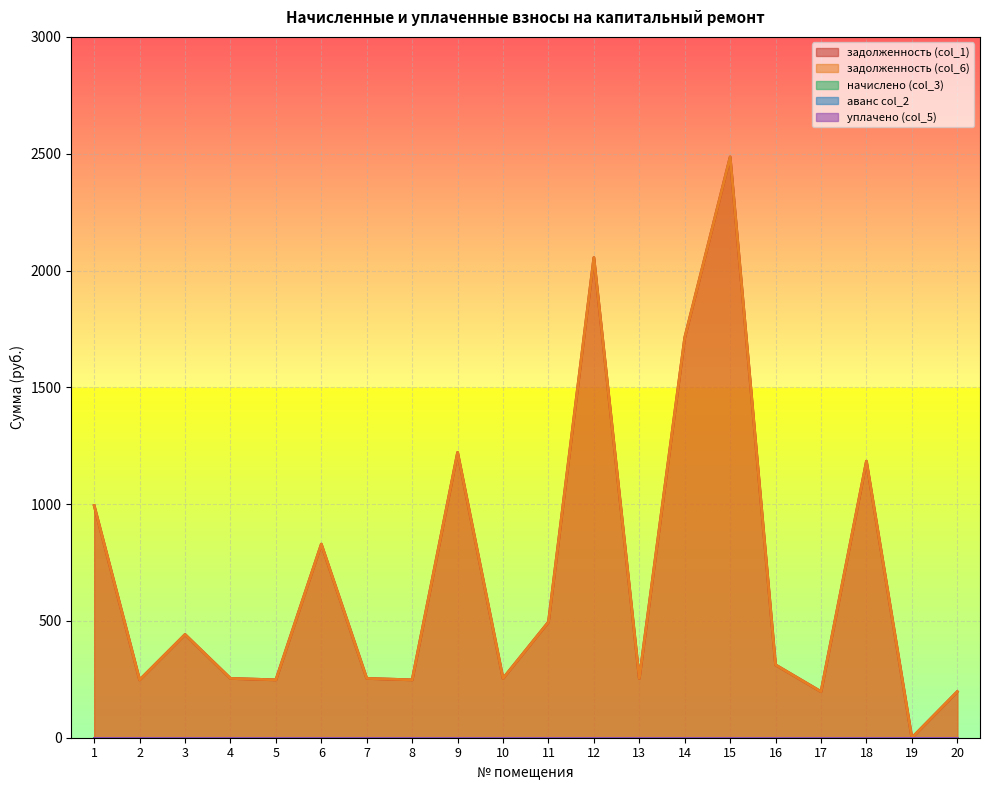

Reading left to right, list all the values displayed in this chart.

задолженность (col_1): 1=993.6	2=247.7	3=442.0	4=253.9	5=247.7	6=828.8	7=253.9	8=247.7	9=1221.3	10=253.9	11=495.4	12=2055.4	13=253.9	14=1712.4	15=2486.1	16=311.9	17=197.3	18=1183.9	19=0.0	20=197.3
задолженность (col_6): 1=993.6	2=247.7	3=442.0	4=253.9	5=247.7	6=828.8	7=253.9	8=247.7	9=1221.3	10=253.9	11=495.4	12=2055.4	13=253.9	14=1712.4	15=2486.1	16=311.9	17=197.3	18=1183.9	19=0.0	20=197.3
начислено (col_3): 1=0.0	2=0.0	3=0.0	4=0.0	5=0.0	6=0.0	7=0.0	8=0.0	9=0.0	10=0.0	11=0.0	12=0.0	13=0.0	14=0.0	15=0.0	16=0.0	17=0.0	18=0.0	19=0.0	20=0.0
аванс col_2: 1=0.0	2=0.0	3=0.0	4=0.0	5=0.0	6=0.0	7=0.0	8=0.0	9=0.0	10=0.0	11=0.0	12=0.0	13=0.0	14=0.0	15=0.0	16=0.0	17=0.0	18=0.0	19=0.0	20=0.0
уплачено (col_5): 1=0.0	2=0.0	3=0.0	4=0.0	5=0.0	6=0.0	7=0.0	8=0.0	9=0.0	10=0.0	11=0.0	12=0.0	13=0.0	14=0.0	15=0.0	16=0.0	17=0.0	18=0.0	19=0.0	20=0.0